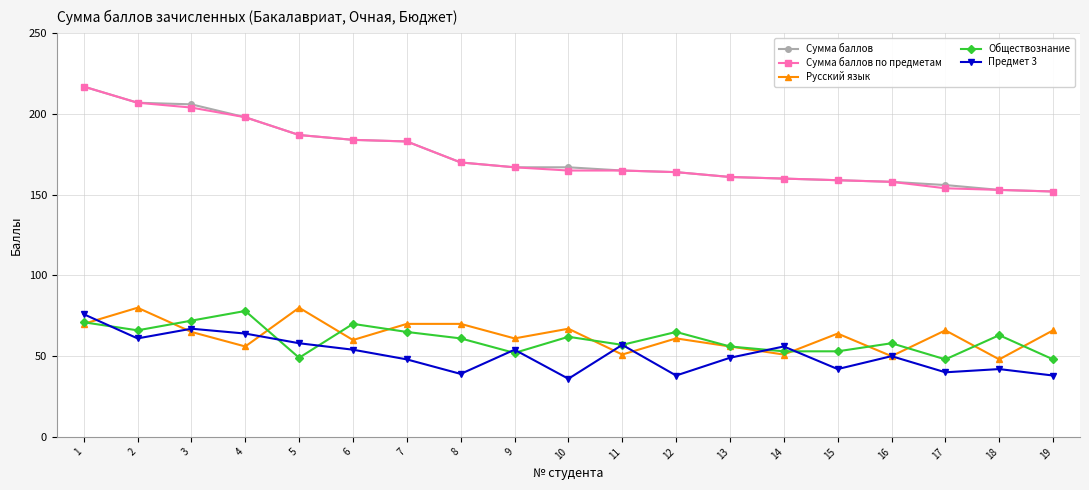

Reading left to right, list all the values displayed in this chart.

Сумма баллов: 217	207	206	198	187	184	183	170	167	167	165	164	161	160	159	158	156	153	152
Сумма баллов по предметам: 217	207	204	198	187	184	183	170	167	165	165	164	161	160	159	158	154	153	152
Русский язык: 70	80	65	56	80	60	70	70	61	67	51	61	56	51	64	50	66	48	66
Обществознание: 71	66	72	78	49	70	65	61	52	62	57	65	56	53	53	58	48	63	48
Предмет 3: 76	61	67	64	58	54	48	39	54	36	57	38	49	56	42	50	40	42	38